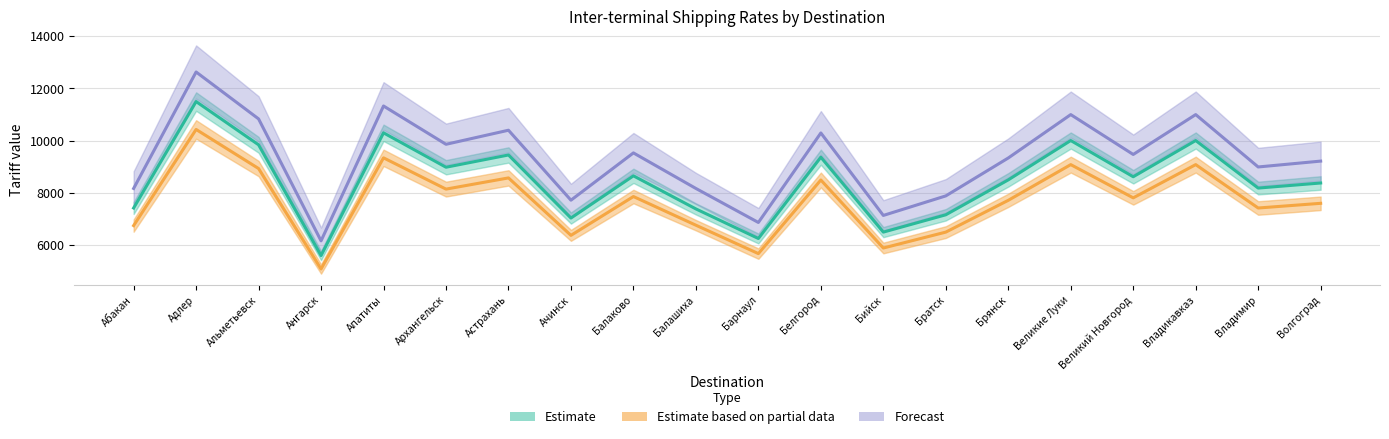

What is the label of the 20th point from the left?

Волгоград